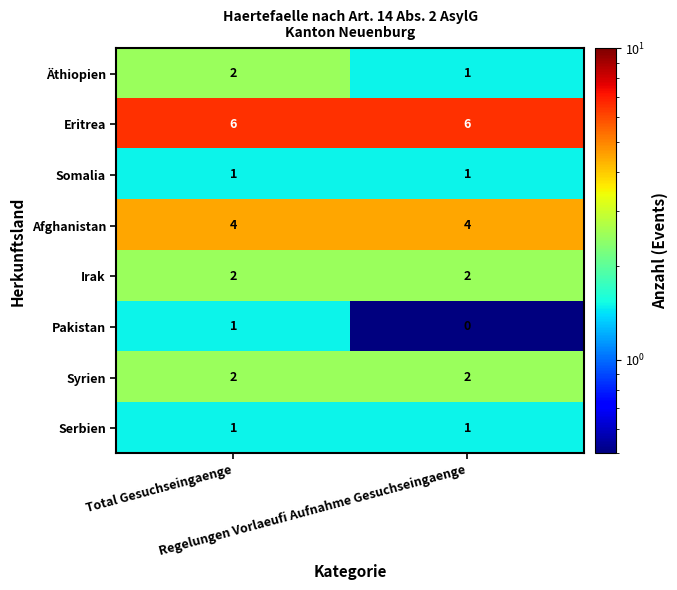

What is the total value across all series at Total Gesuchseingaenge?

19